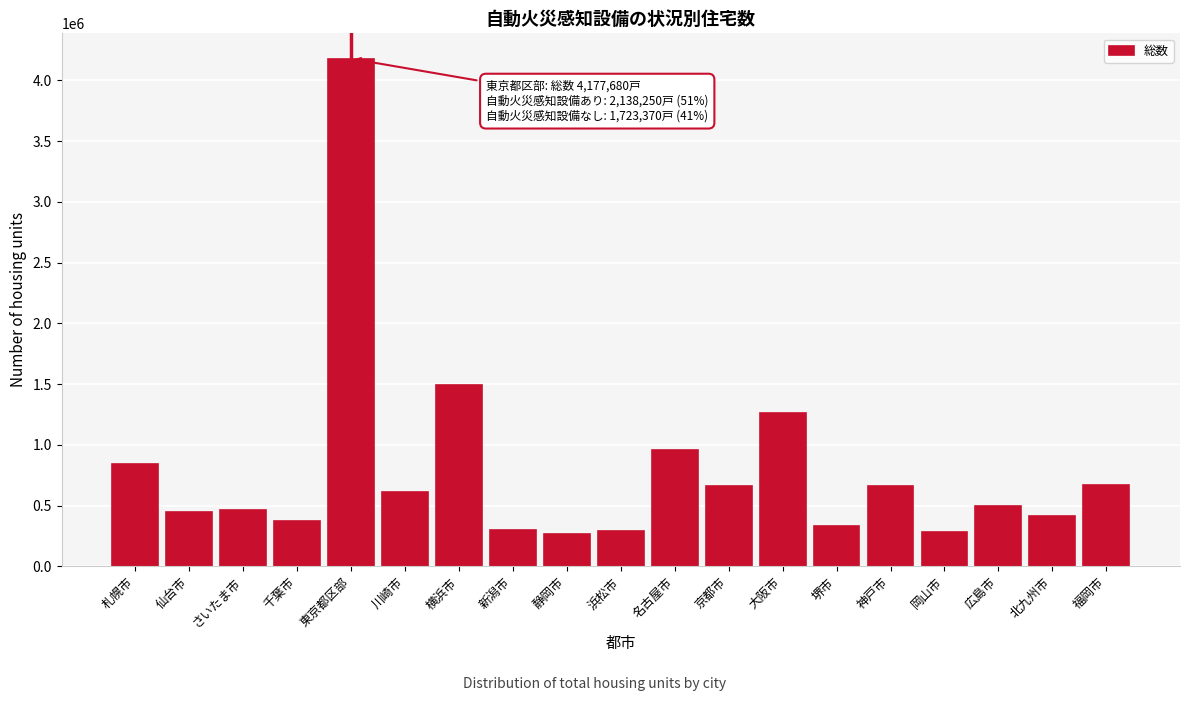

What is the change in value from 札幌市 to 千葉市?

-470130